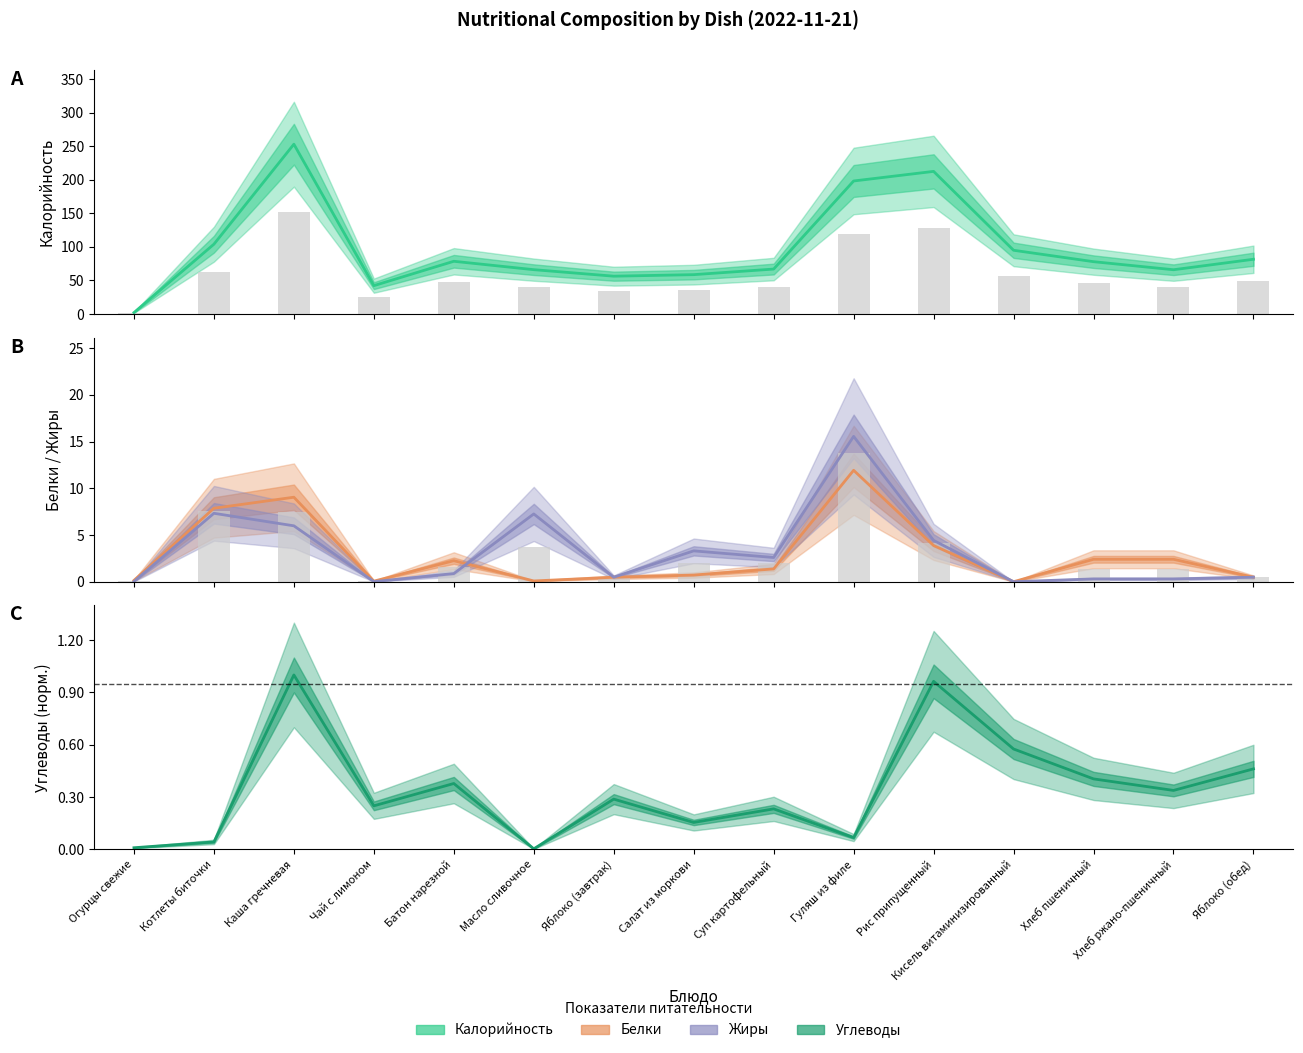

Reading right to left, transcribe all the data shown in this chart.

Калорийность: Яблоко (обед)=81.6	Хлеб ржано-пшеничный=66.0	Хлеб пшеничный=78.0	Кисель витаминизированный=95.0	Рис припущенный=212.5	Гуляш из филе=198.2	Суп картофельный=67.0	Салат из моркови=58.7	Яблоко (завтрак)=56.4	Масло сливочное=66.1	Батон нарезной=78.6	Чай с лимоном=42.3	Каша гречневая=253.0	Котлеты биточки=104.0	Огурцы свежие=2.2
Белки: Яблоко (обед)=0.5	Хлеб ржано-пшеничный=2.4	Хлеб пшеничный=2.4	Кисель витаминизированный=0.0	Рис припущенный=3.9	Гуляш из филе=11.9	Суп картофельный=1.4	Салат из моркови=0.7	Яблоко (завтрак)=0.5	Масло сливочное=0.1	Батон нарезной=2.2	Чай с лимоном=0.1	Каша гречневая=9.0	Котлеты биточки=7.9	Огурцы свежие=0.1
Жиры: Яблоко (обед)=0.5	Хлеб ржано-пшеничный=0.3	Хлеб пшеничный=0.3	Кисель витаминизированный=0.0	Рис припущенный=4.4	Гуляш из филе=15.6	Суп картофельный=2.6	Салат из моркови=3.3	Яблоко (завтрак)=0.5	Масло сливочное=7.2	Батон нарезной=0.9	Чай с лимоном=0.0	Каша гречневая=6.0	Котлеты биточки=7.3	Огурцы свежие=0.0
Углеводы: Яблоко (обед)=0.5	Хлеб ржано-пшеничный=0.3	Хлеб пшеничный=0.4	Кисель витаминизированный=0.6	Рис припущенный=1.0	Гуляш из филе=0.1	Суп картофельный=0.2	Салат из моркови=0.2	Яблоко (завтрак)=0.3	Масло сливочное=0.0	Батон нарезной=0.4	Чай с лимоном=0.2	Каша гречневая=1.0	Котлеты биточки=0.0	Огурцы свежие=0.0